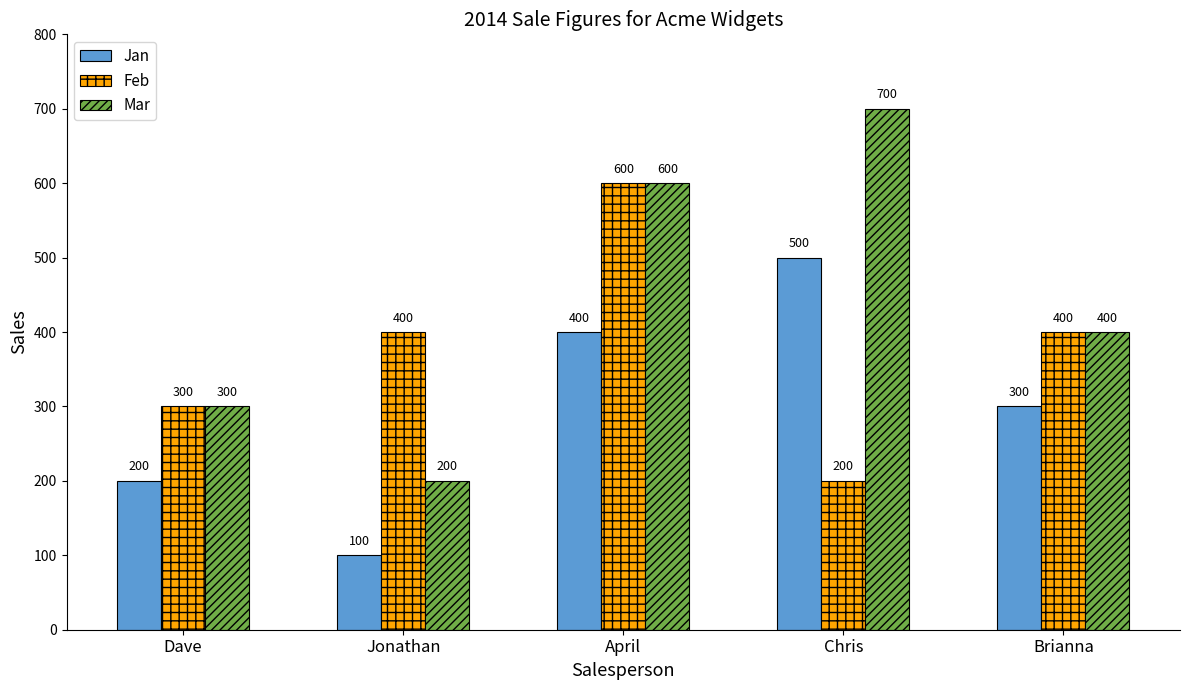

Is the value of Feb at Chris greater than the value of Jan at Jonathan?

Yes